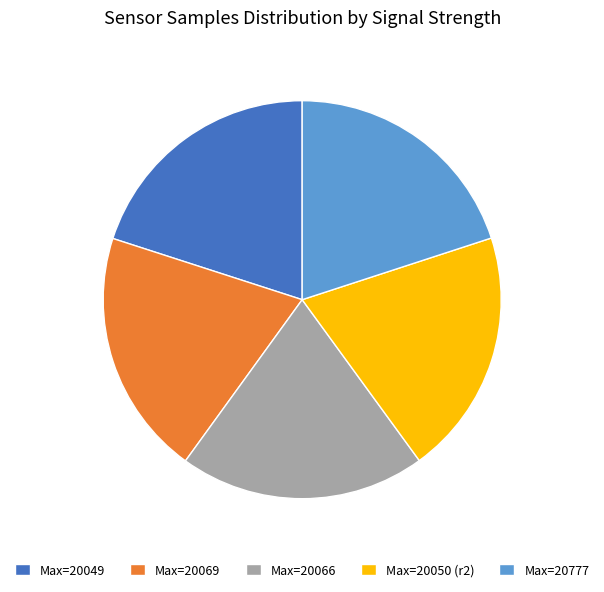

The Max=20050 (r2) slice represents 34% of the pie. True or false?

False